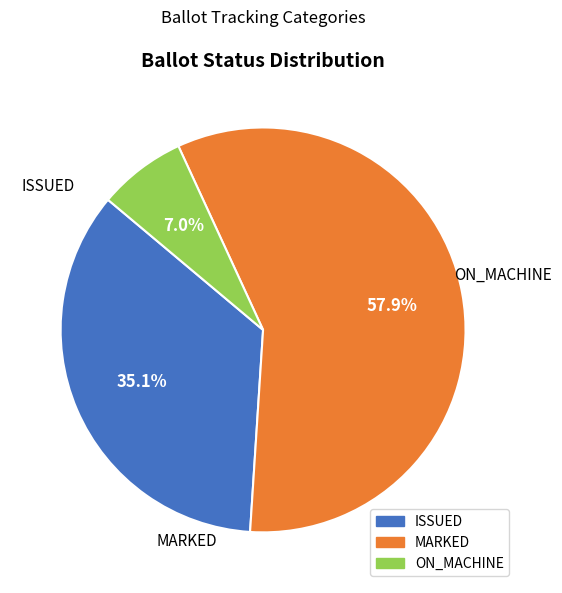

Is there any slice that represents more than half of the pie?

Yes